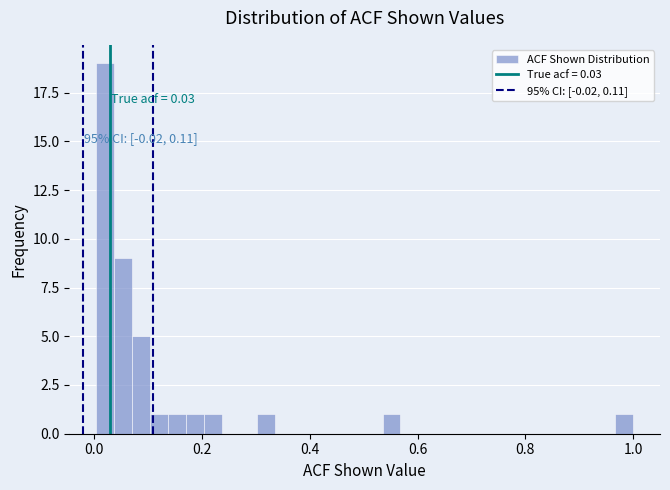

Around what value on the x-axis is the tallest bar? Give the approximate position of its centre, as read against the axis.

0.02